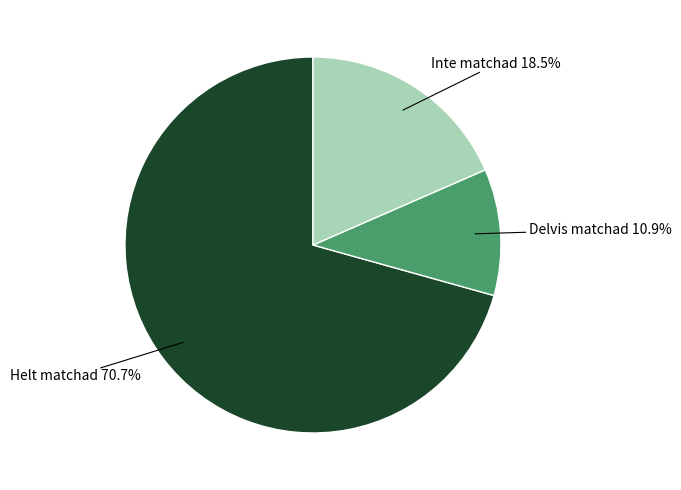

Is there any slice that represents more than half of the pie?

Yes